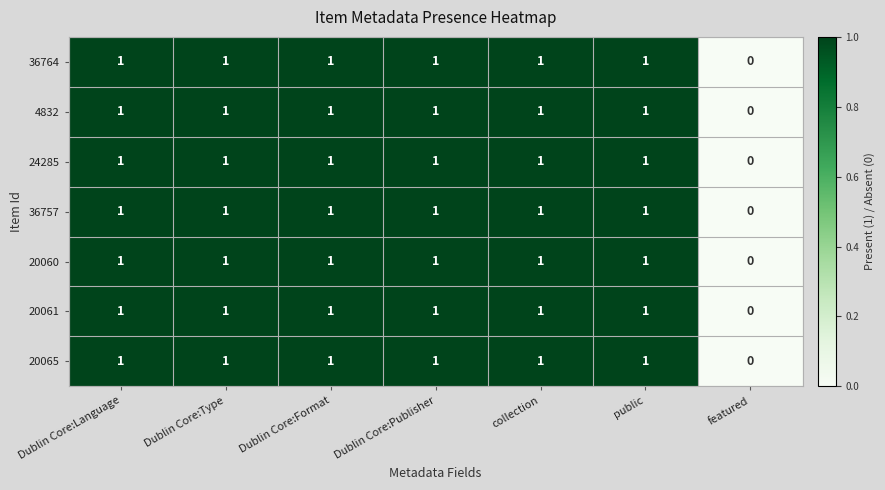

Which label corresponds to the smallest value in the chart?

featured